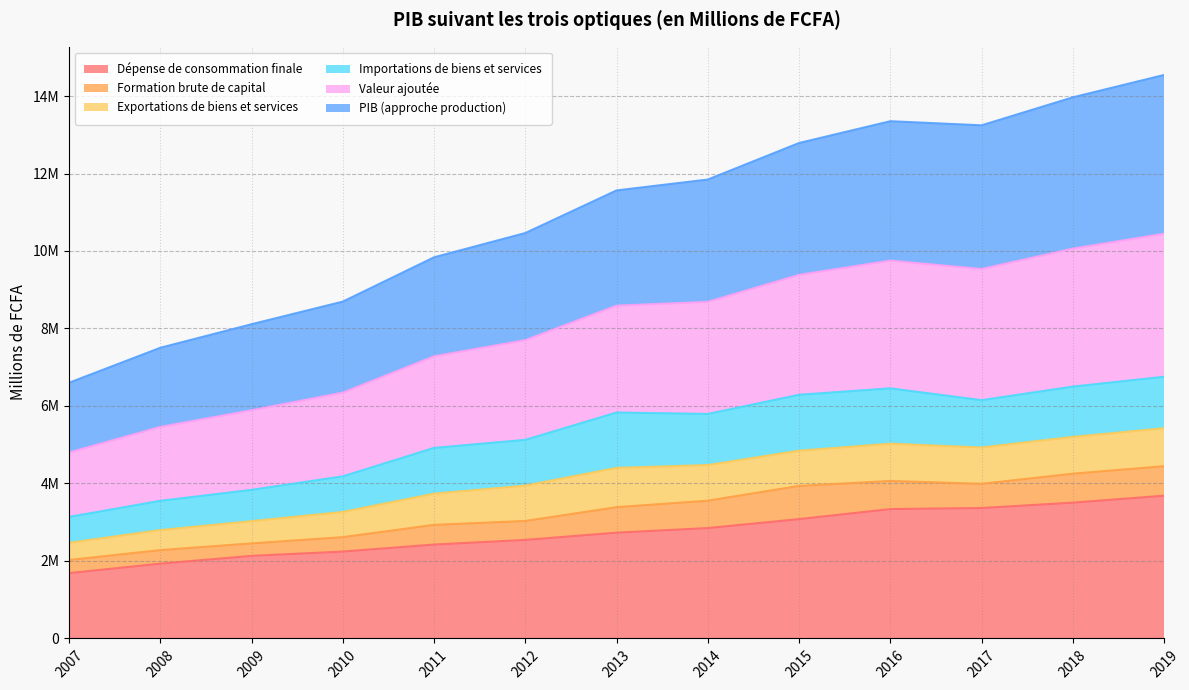

How many interior local peaks does the PIB (approche production) series have?

1